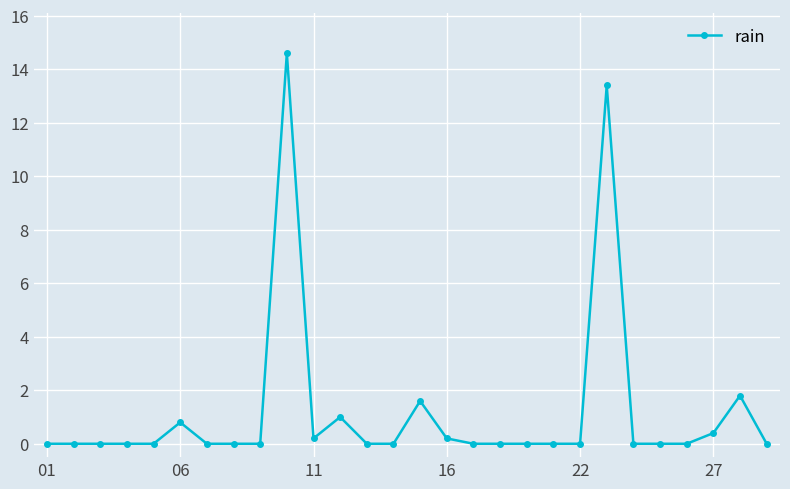

True or false: the data has more than 2 interior local peaks.

True